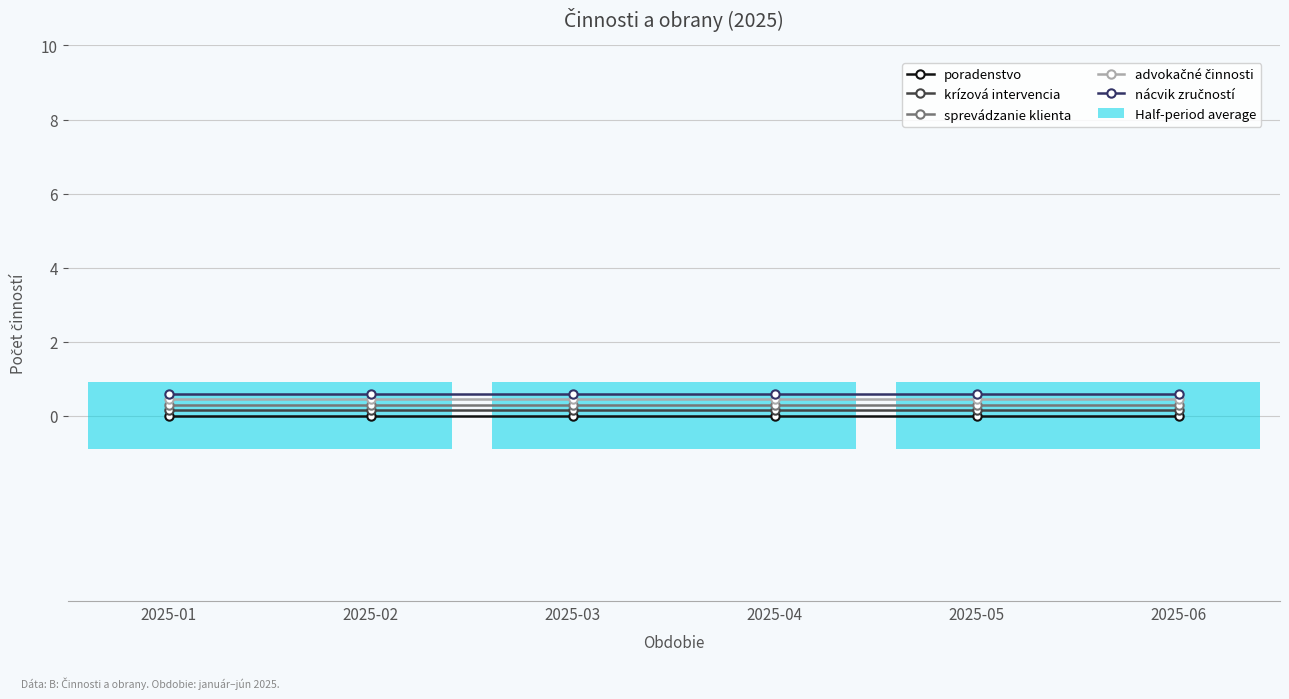

Reading left to right, transcribe all the data shown in this chart.

poradenstvo: 0.0	0.0	0.0	0.0	0.0	0.0
krízová intervencia: 0.1	0.1	0.1	0.1	0.1	0.1
sprevádzanie klienta: 0.3	0.3	0.3	0.3	0.3	0.3
advokačné činnosti: 0.4	0.4	0.4	0.4	0.4	0.4
nácvik zručností: 0.6	0.6	0.6	0.6	0.6	0.6